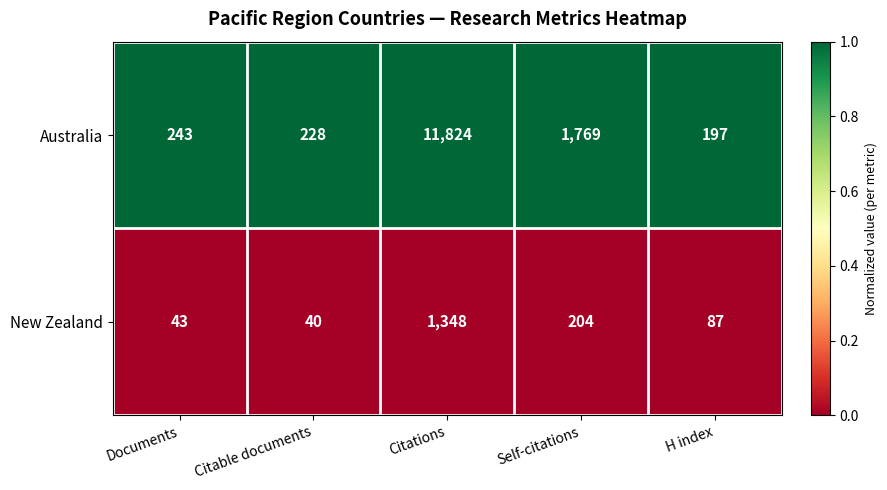

Between Documents and H index, which series saw the biggest shift?

Australia